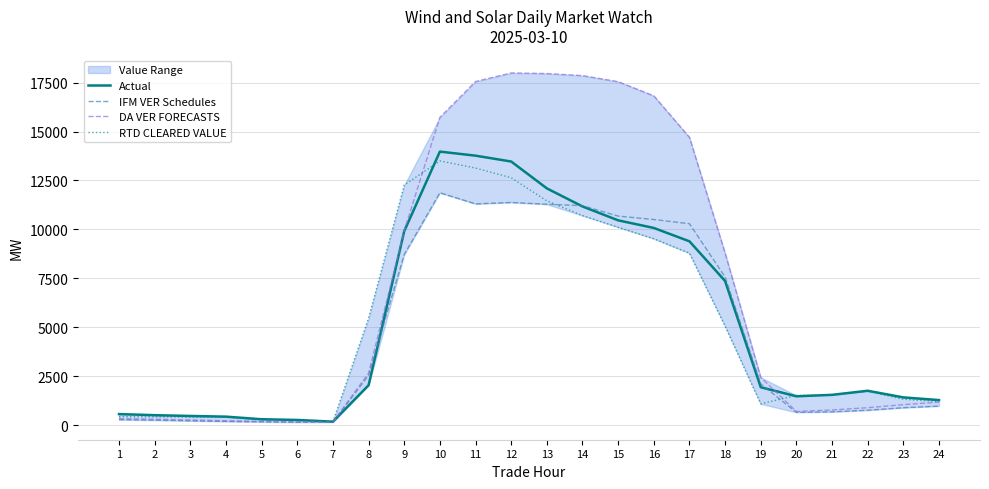

What is the greatest value displayed?

17992.9